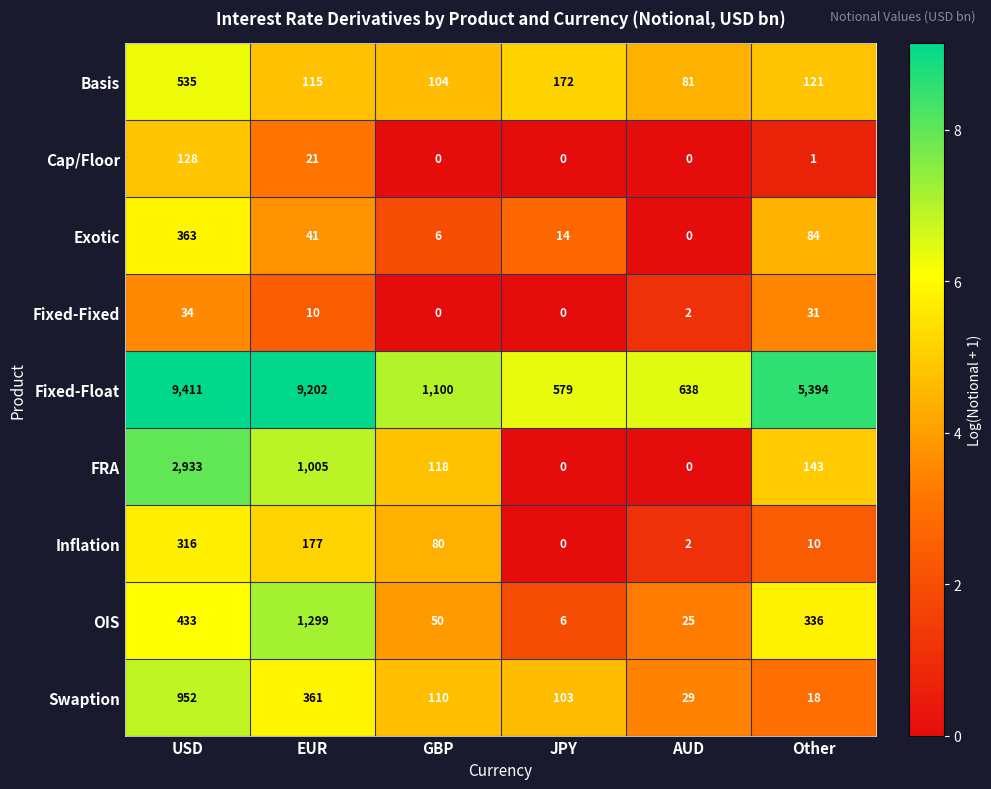

What is the sum of all Exotic values?

508